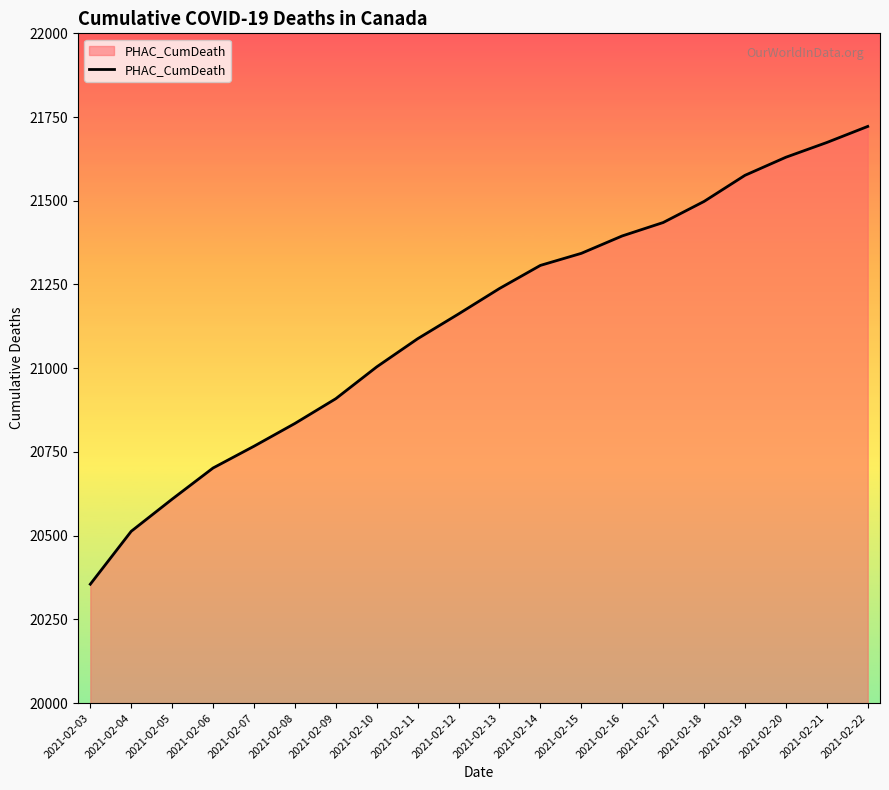

How many series are shown in this chart?

1